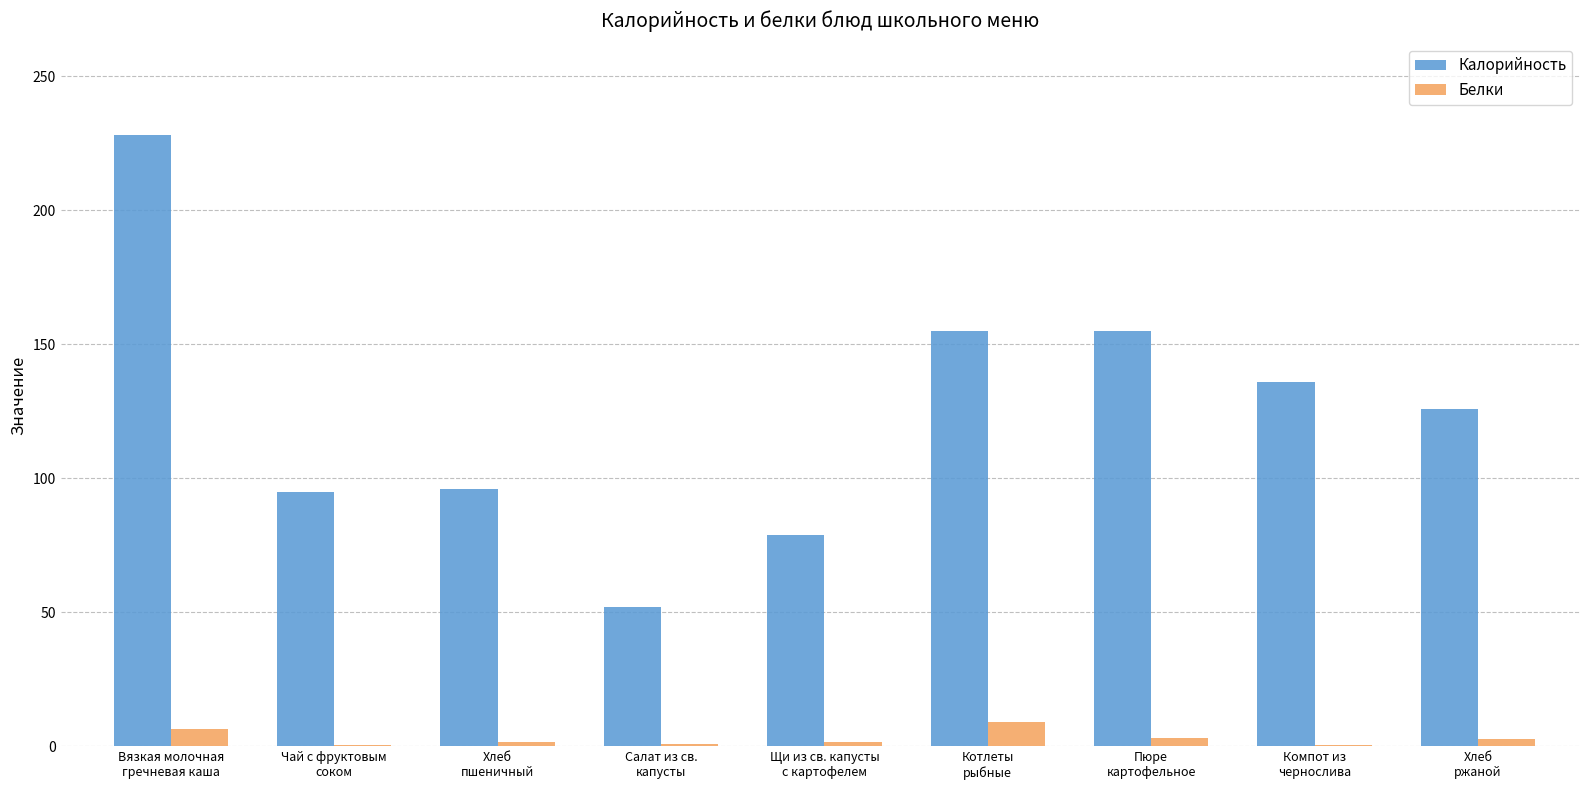

How many series are shown in this chart?

2